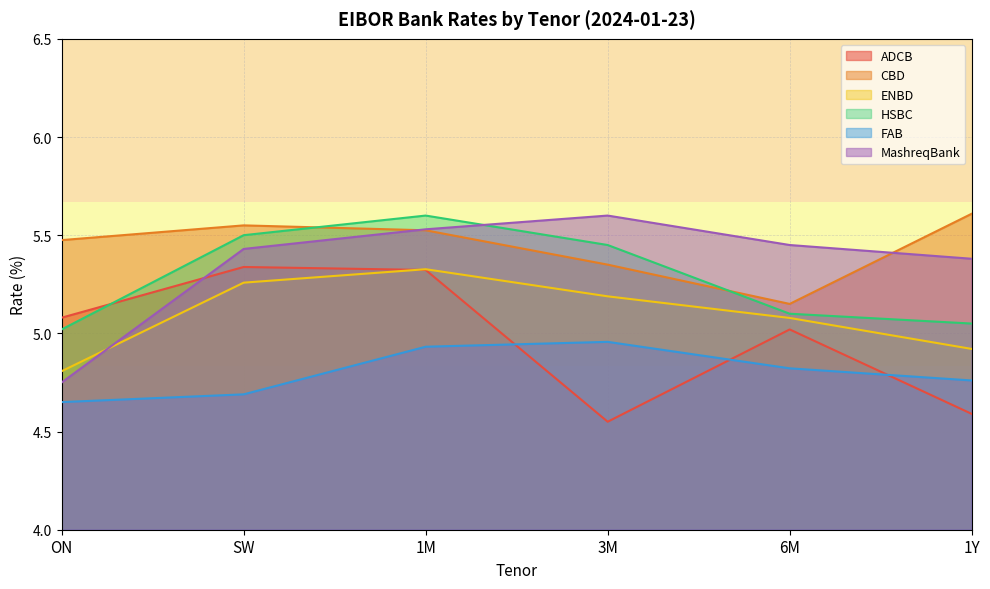

What is the value of the ADCB point at the 2nd from the left?

5.3